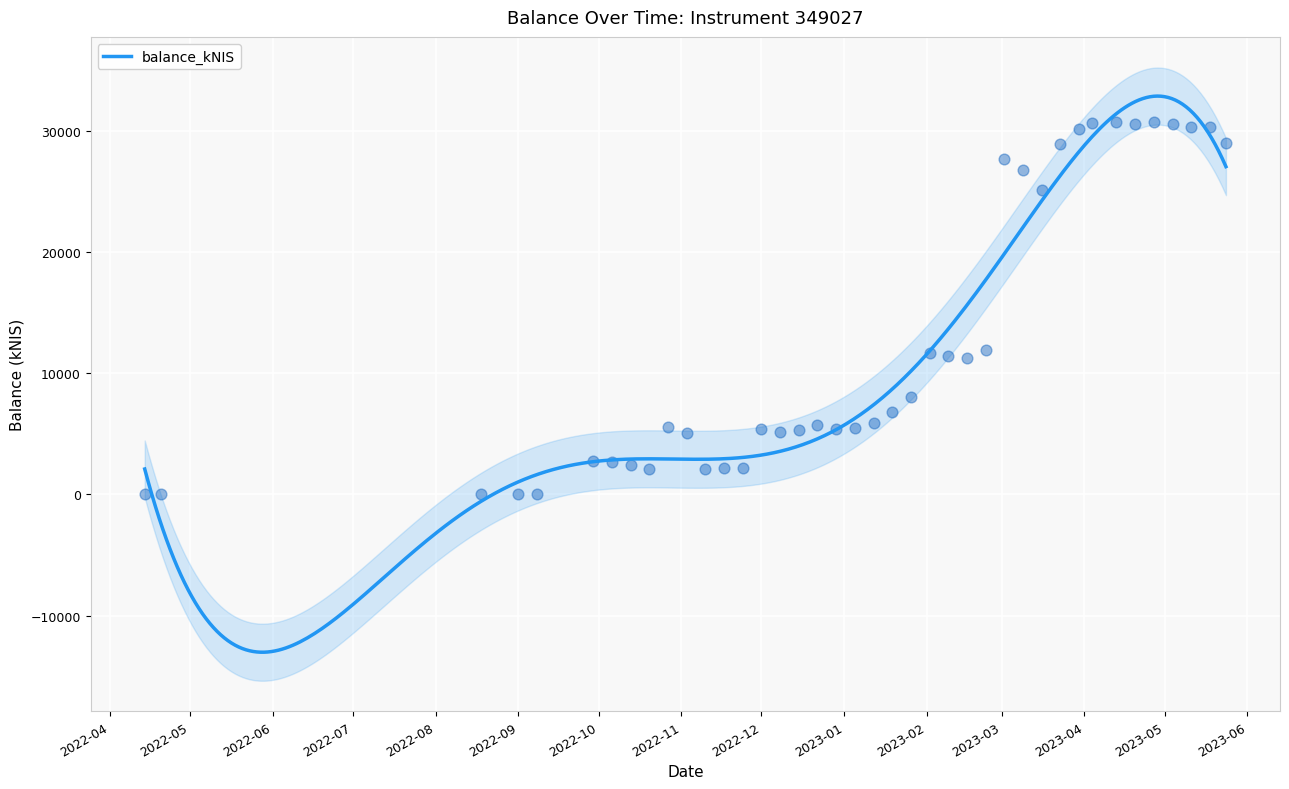

What is the change in value from 2022-09-29 to 2023-05-04?

+27816.2